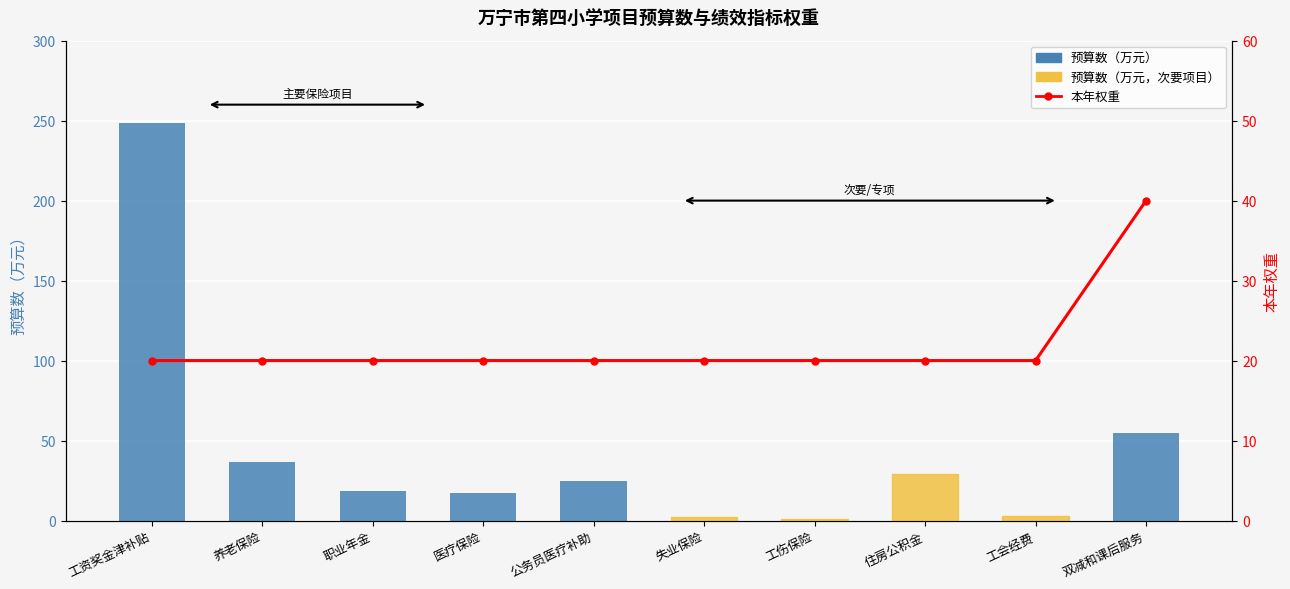

Reading right to left, list all the values displayed in this chart.

预算数（万元）: 55.0	2.5	28.9	0.8	2.0	25.0	17.2	18.3	36.7	248.3
本年权重: 40.0	20.0	20.0	20.0	20.0	20.0	20.0	20.0	20.0	20.0